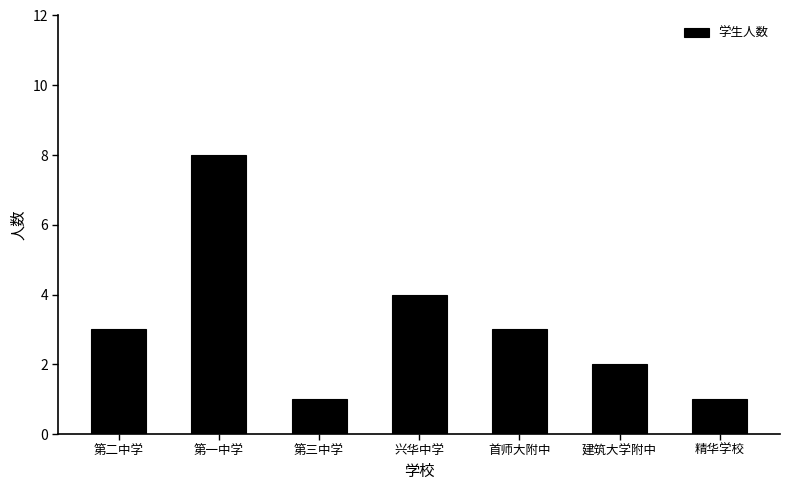

True or false: the data shows 6 at 兴华中学.

False